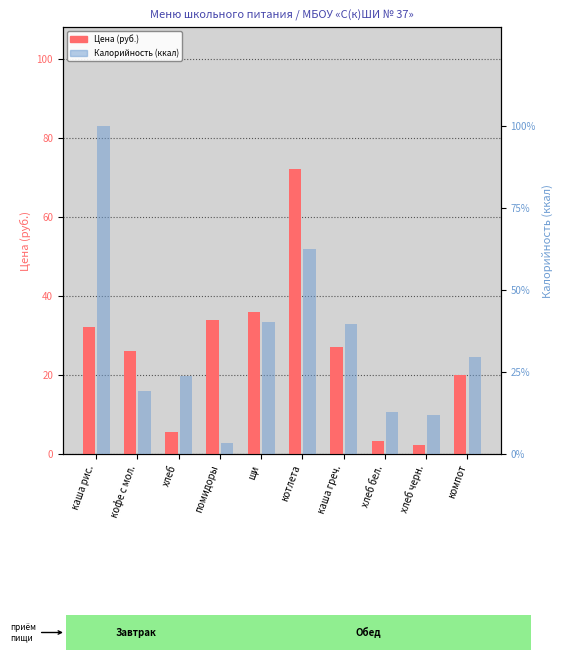

What is the lowest value of the Калорийность (ккал) series?

14.0